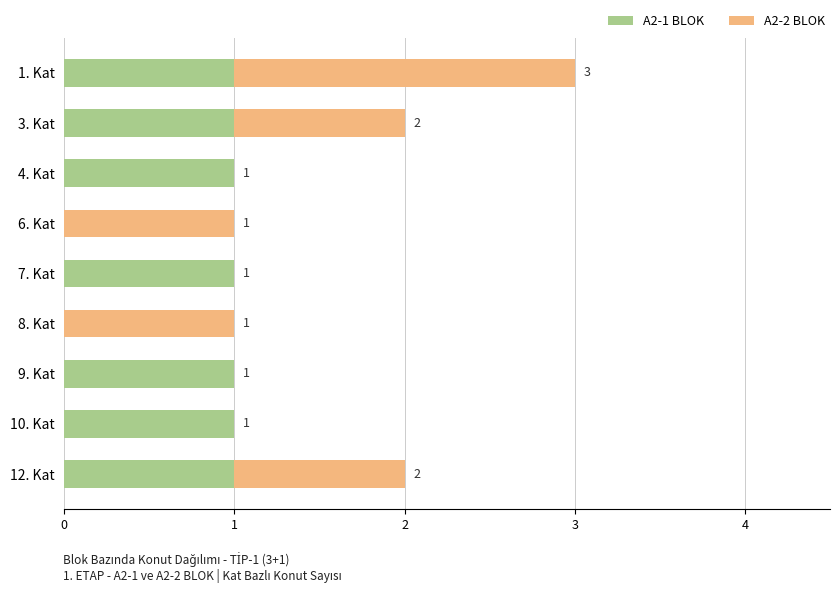

What is the total value across all series at 1. Kat?

3